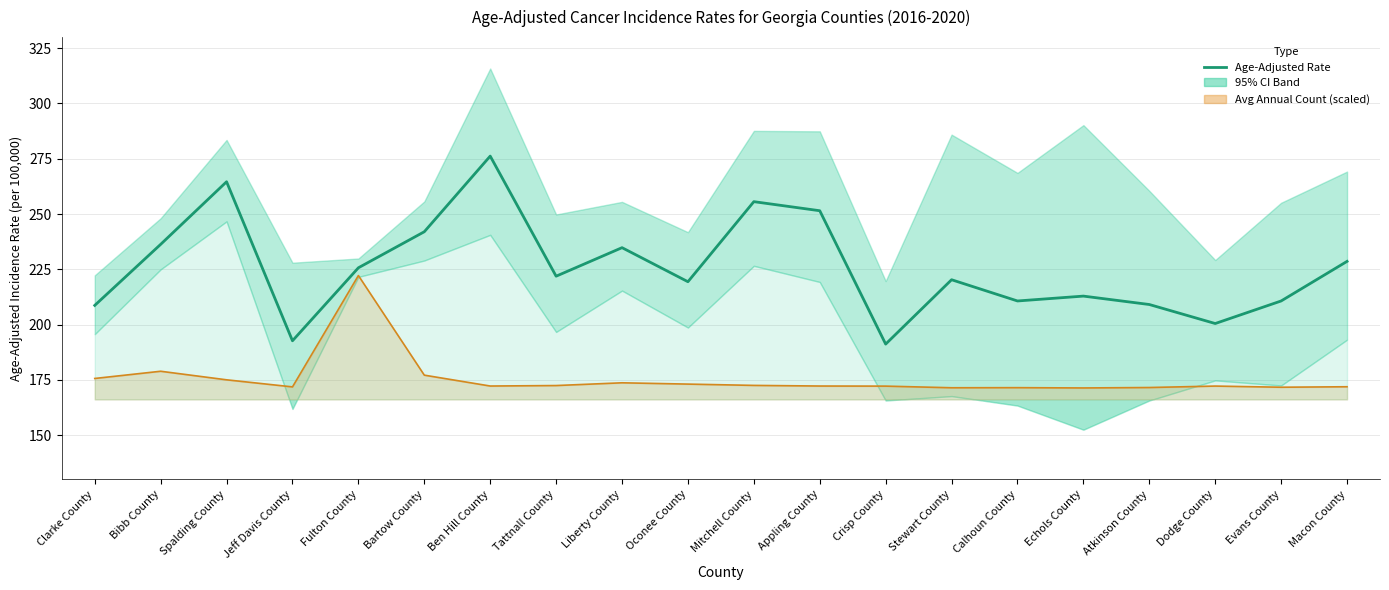

What is the value of the 2nd point from the left?

236.3